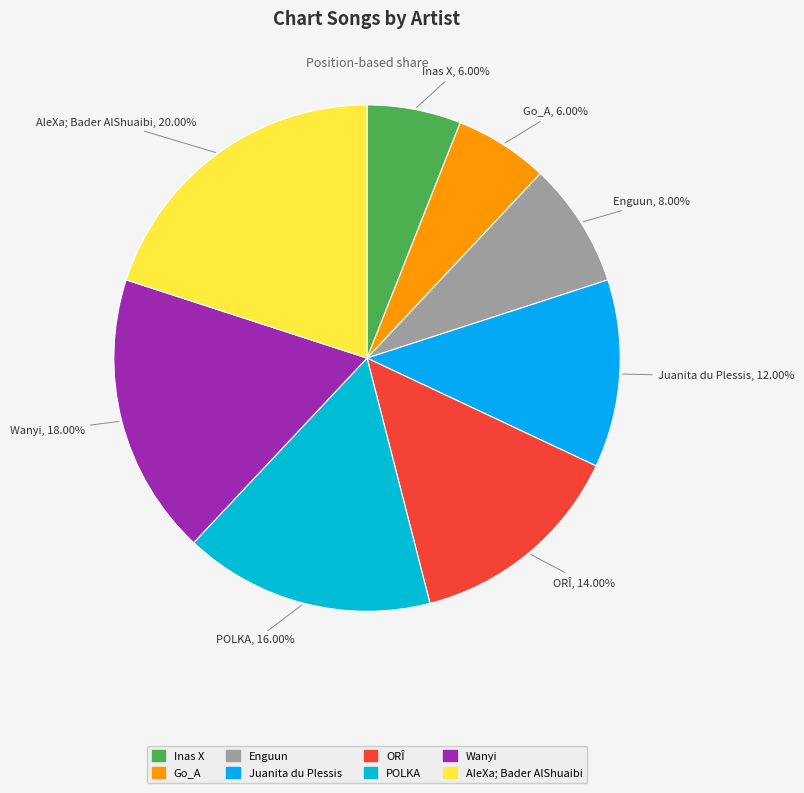

Do ORÎ and Inas X together represent more than half of the pie?

No